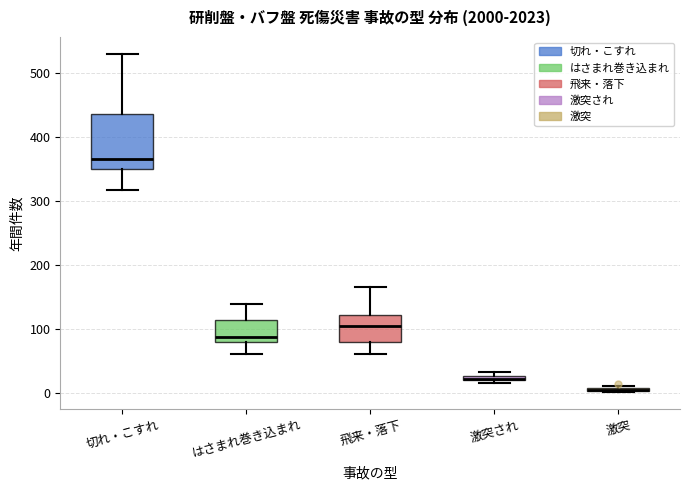

Comparing the boxes themselves (not the whiskers), which one is the tallest?

切れ・こすれ